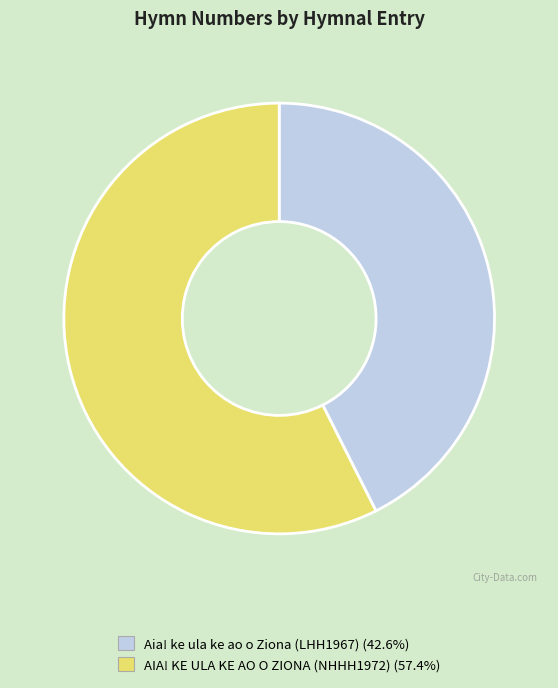

Which slice represents more than half of the pie?

AIA! KE ULA KE AO O ZIONA (NHHH1972)